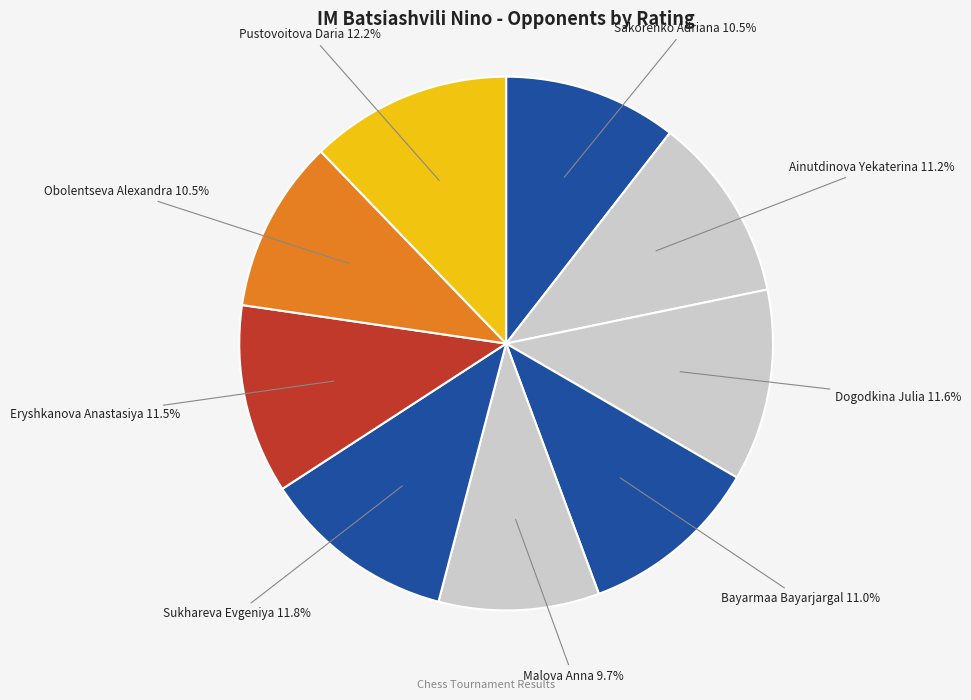

To the nearest percent, what is the average slice percentage?

11%